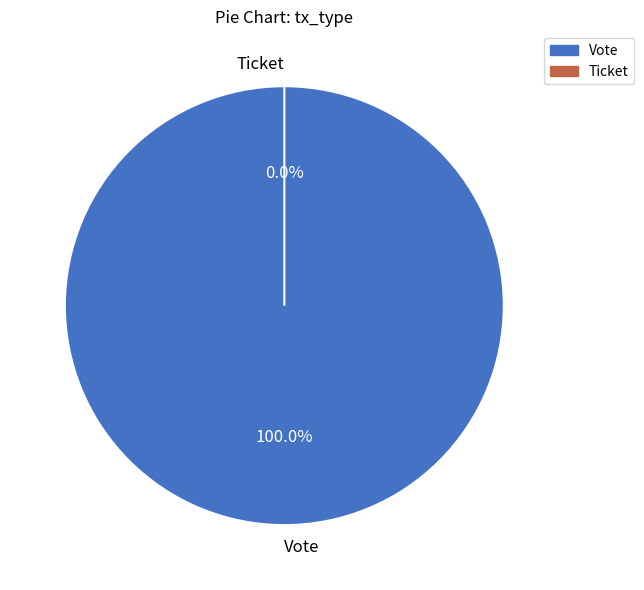

Rank the categories by value from lowest to highest.

Ticket, Vote